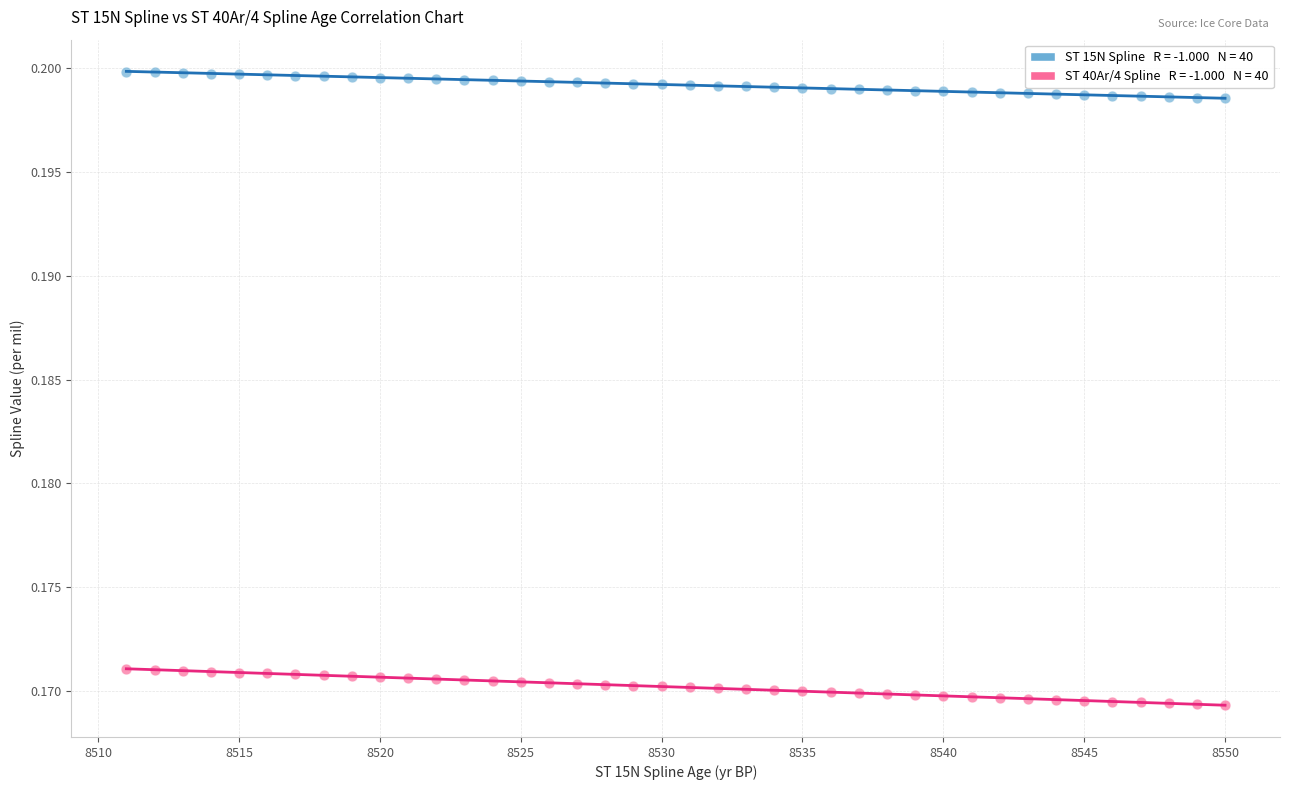

Across all data points, what is the range of X values (max minus min)?

39.0